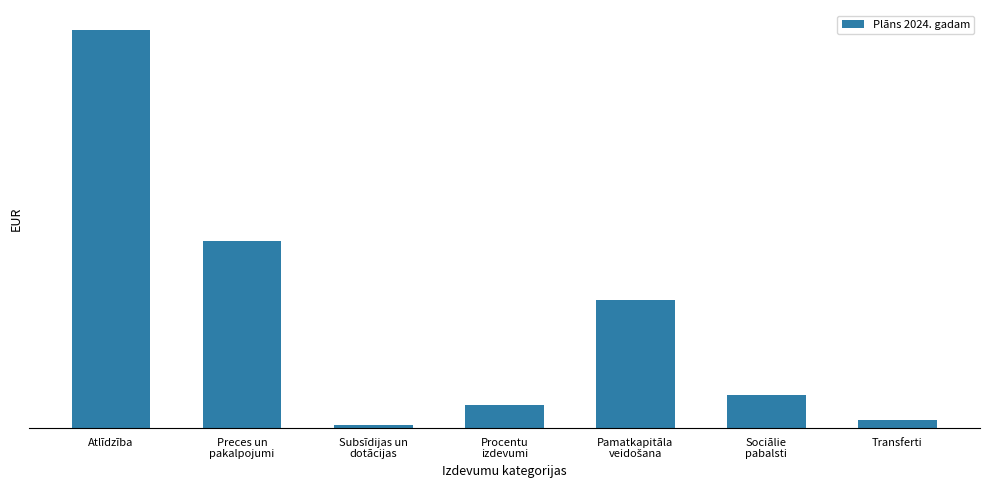

What is the change in value from Preces un
pakalpojumi to Pamatkapitāla
veidošana?

-2423342